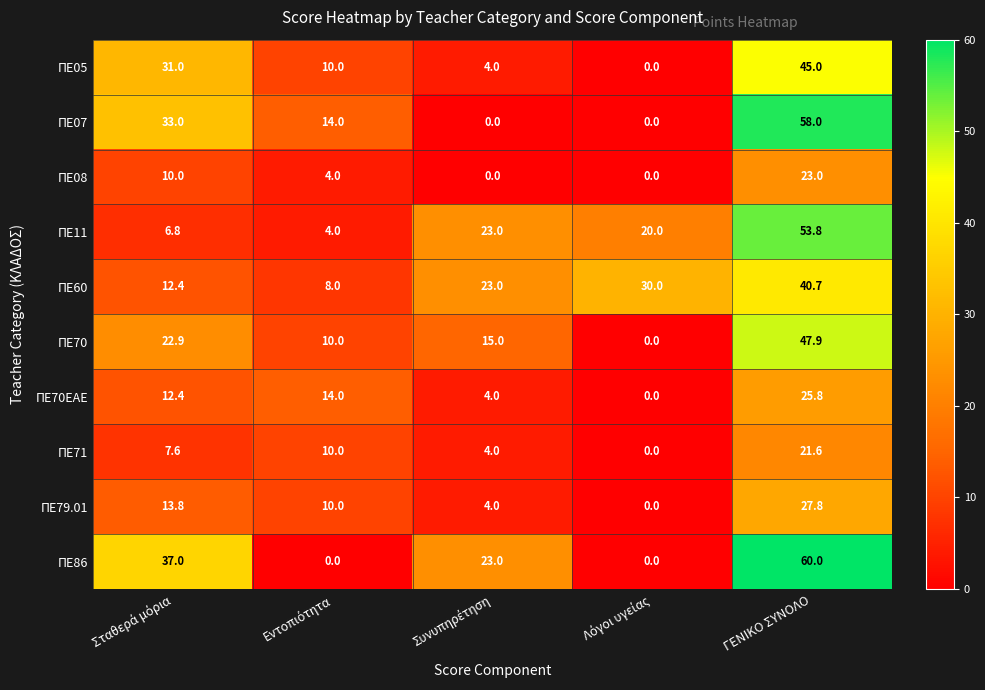

Which series has the widest spread of values?

ΠΕ86